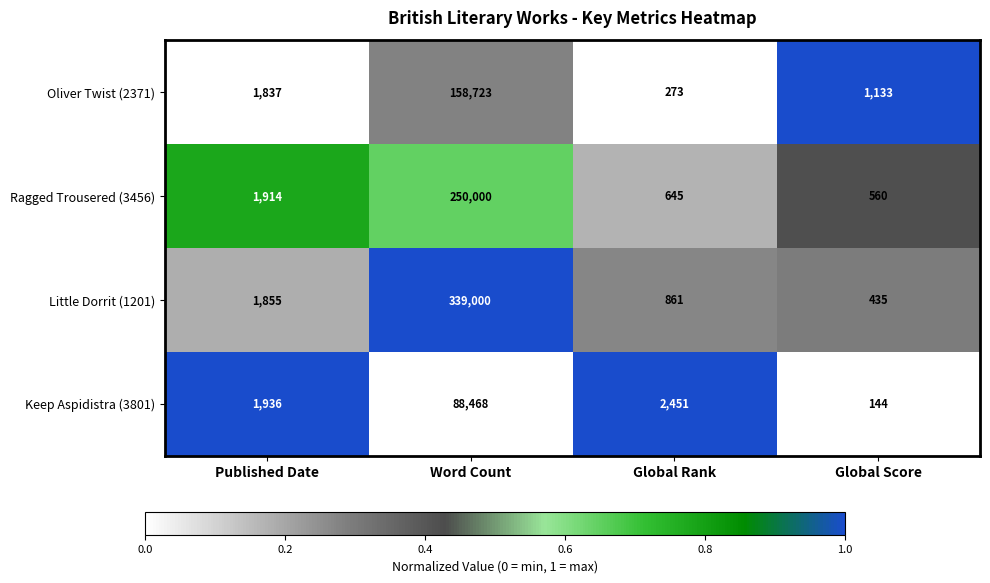

Reading left to right, extract all data points from this chart.

Oliver Twist (2371): Published Date=1837	Word Count=158723	Global Rank=273	Global Score=1133
Ragged Trousered (3456): Published Date=1914	Word Count=250000	Global Rank=645	Global Score=560
Little Dorrit (1201): Published Date=1855	Word Count=339000	Global Rank=861	Global Score=435
Keep Aspidistra (3801): Published Date=1936	Word Count=88468	Global Rank=2451	Global Score=144